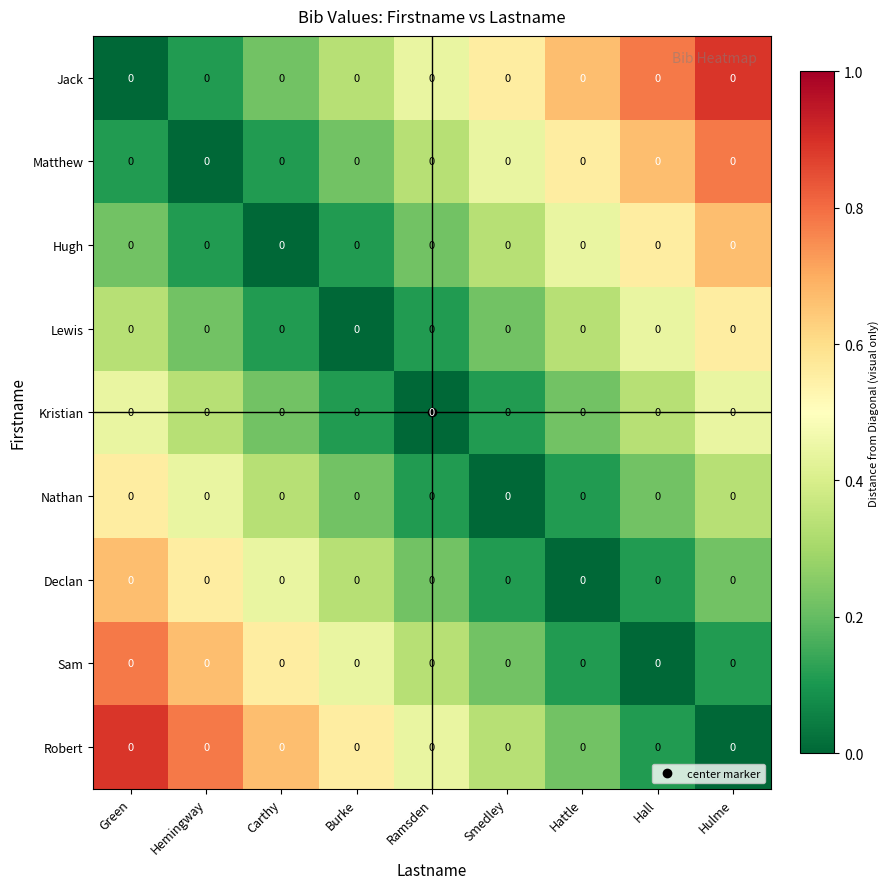

What is the difference between the highest and lowest values at Burke?

0.6